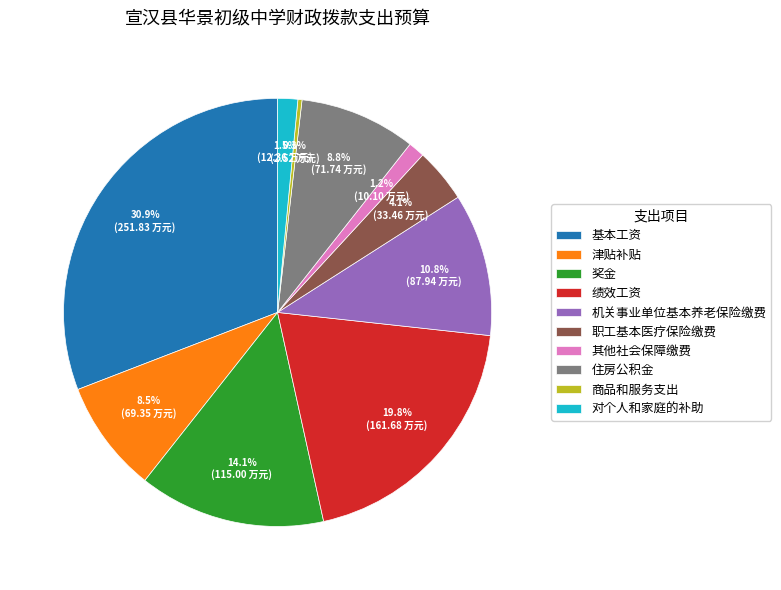

The 基本工资 slice represents 31% of the pie. True or false?

True